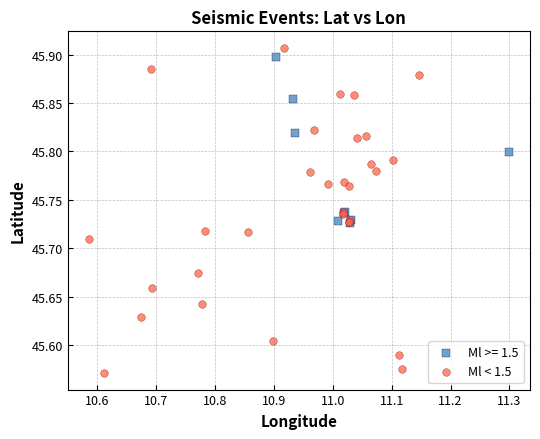

Which series contains the lowest Y value?

Ml < 1.5